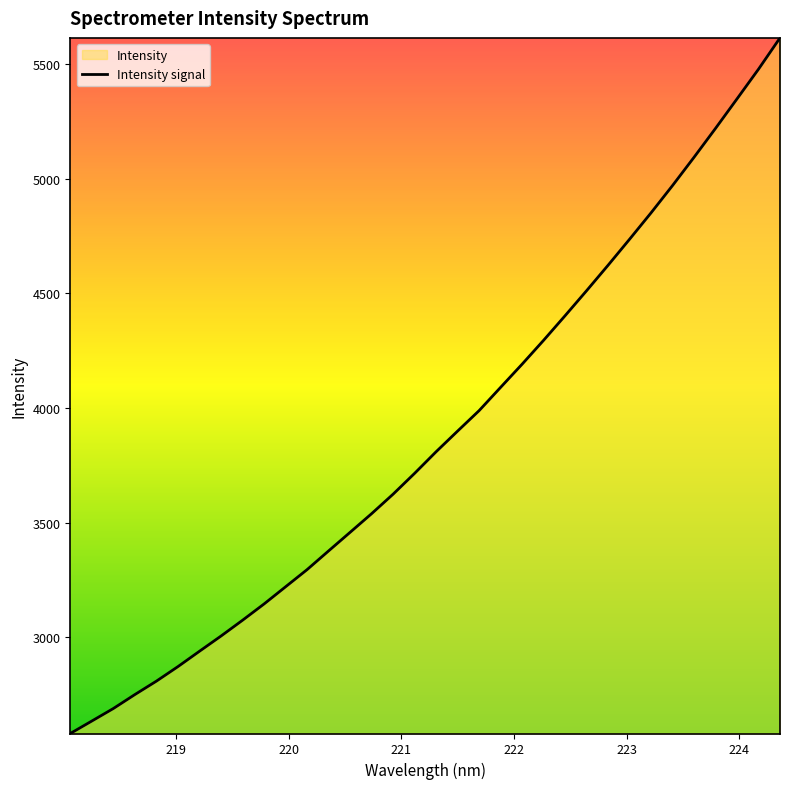

What is the difference between the maximum and minimum values?

3031.6